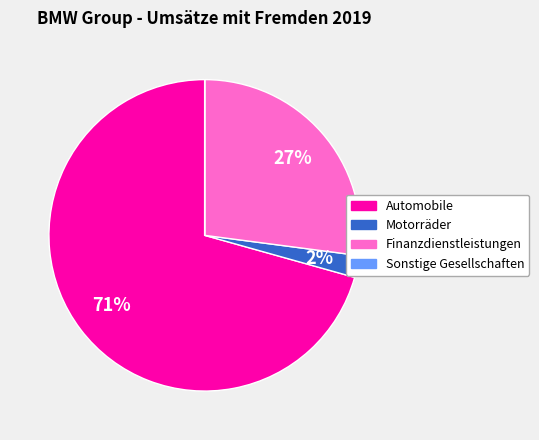

Is there any slice that represents more than half of the pie?

Yes